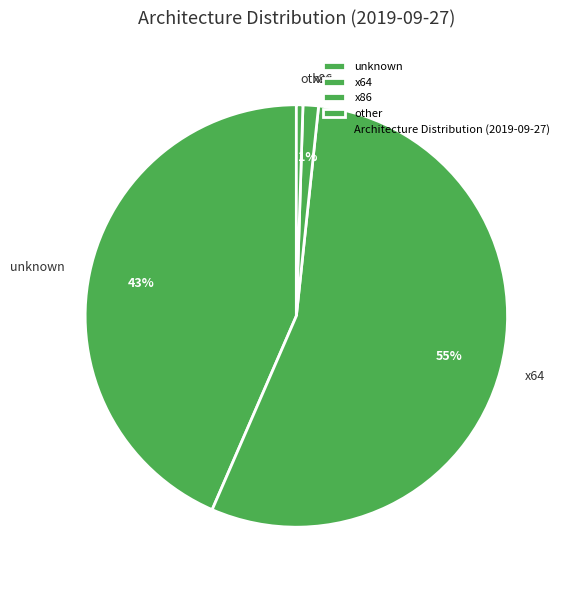

Do unknown and x86 together represent more than half of the pie?

No